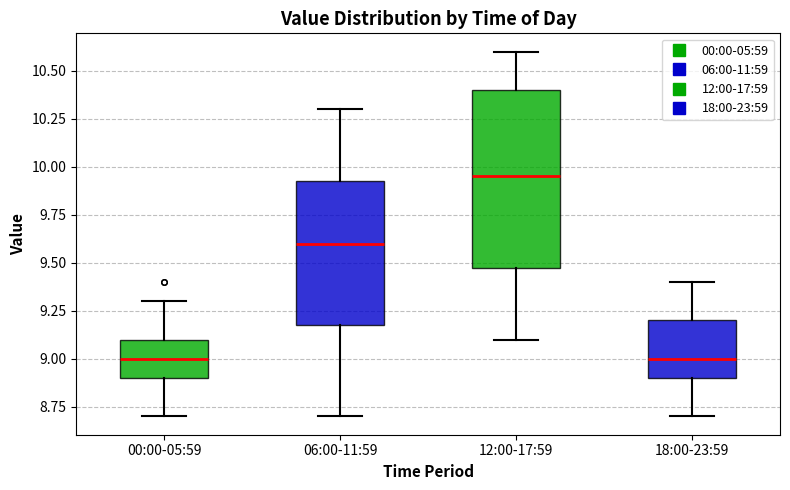

Reading left to right, read every box against the y-axis: the position of its median line, the range the box covers, and the ends of its whiskers. The values are not printed on the chart, so give them approximately, as read against the axis.

00:00-05:59: median 9.00, box 8.90 to 9.10, whiskers 8.70 to 9.30
06:00-11:59: median 9.60, box 9.20 to 9.95, whiskers 8.70 to 10.30
12:00-17:59: median 9.95, box 9.50 to 10.40, whiskers 9.10 to 10.60
18:00-23:59: median 9.00, box 8.90 to 9.20, whiskers 8.70 to 9.40